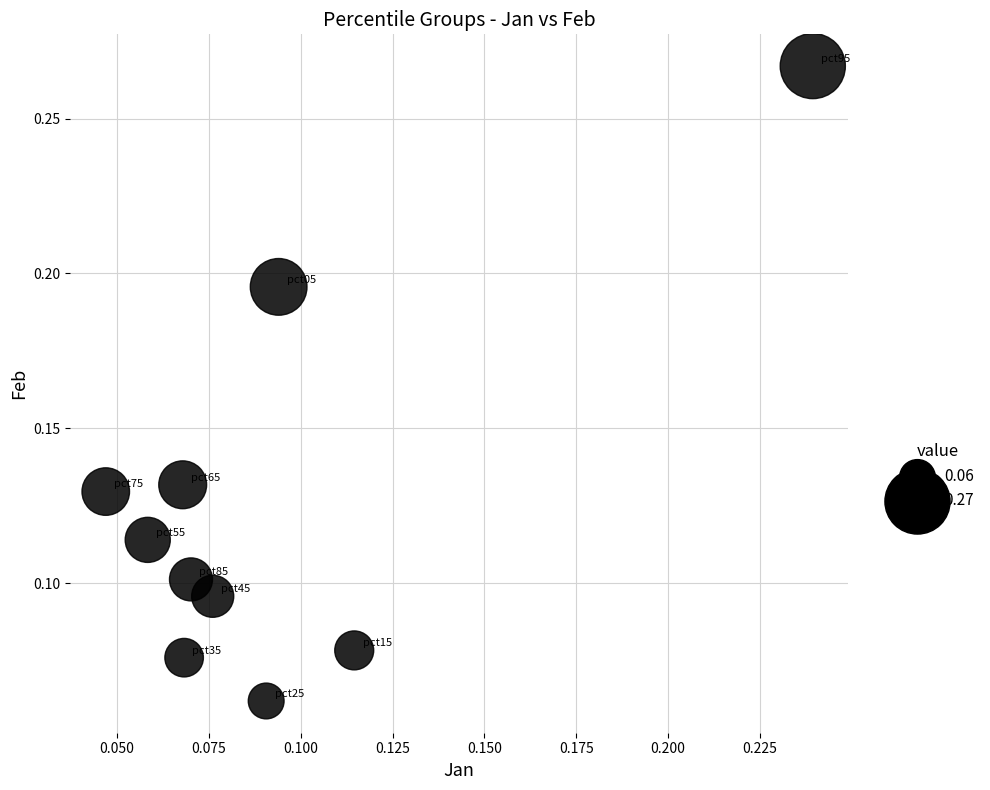

How many points are shown in the scatter plot?

10